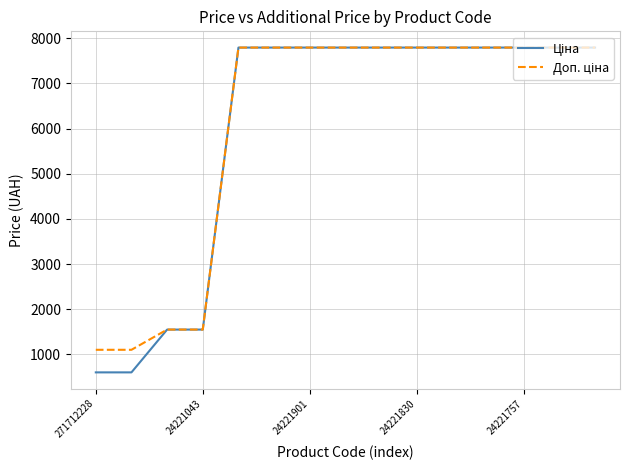

What is the smallest value displayed?

599.9